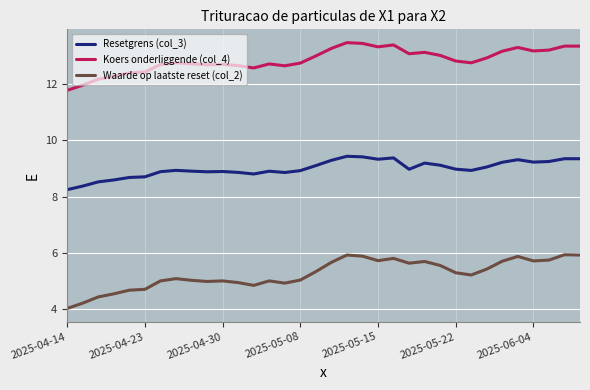

What is the difference between the maximum and minimum values in the Koers onderliggende (col_4) series?

1.7